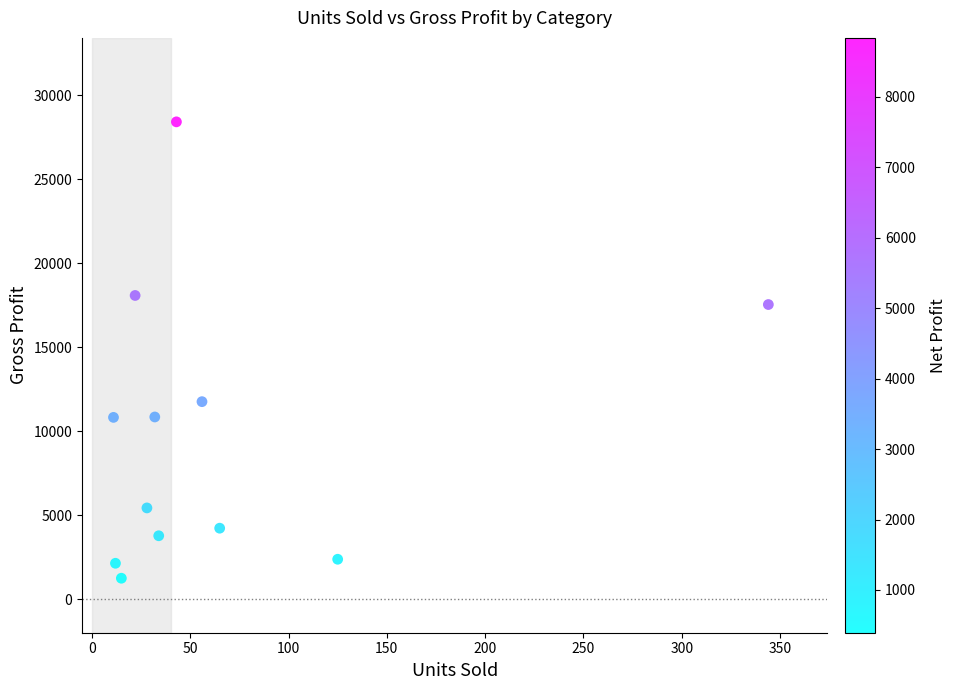

What Y value in the scatter plot is closest to 14834?

17544